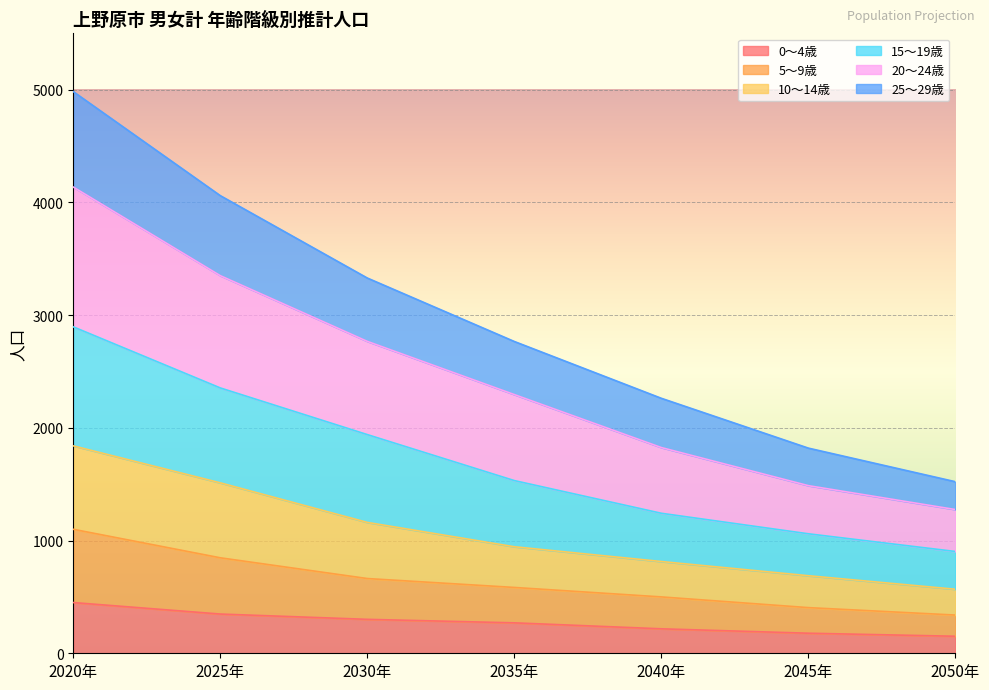

The 0～4歳 series shows 163 at 2025年. True or false?

False